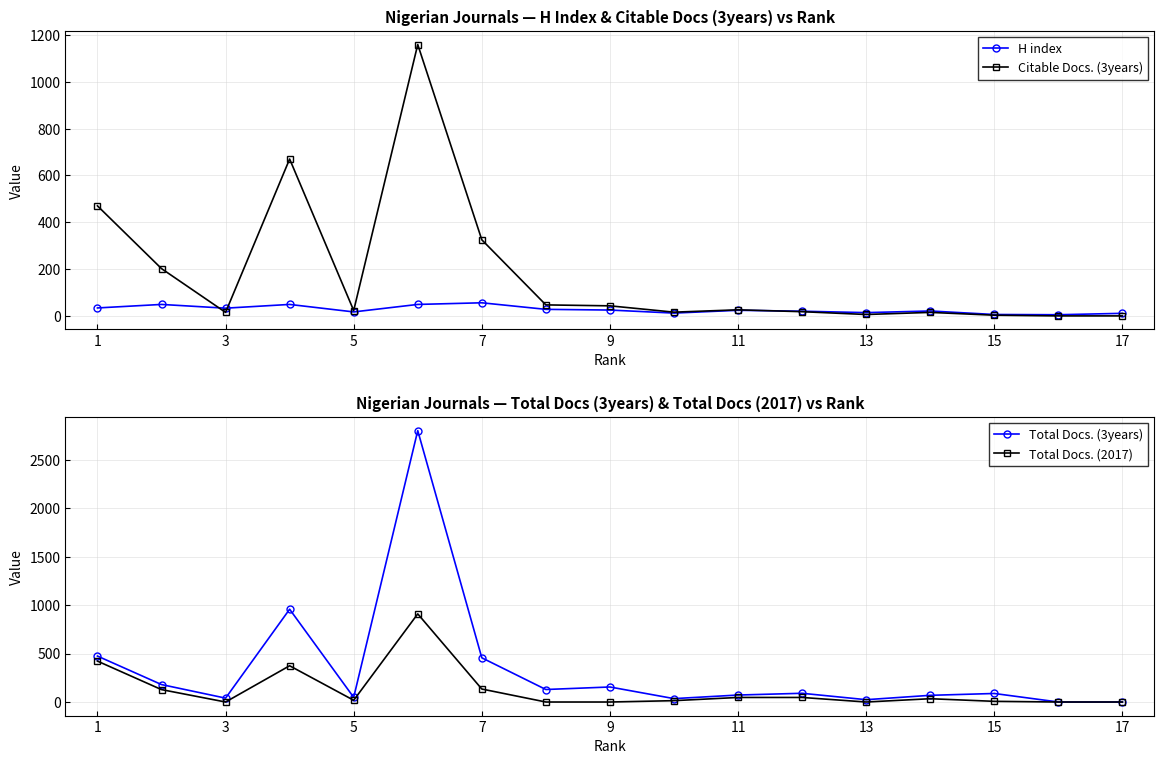

True or false: Citable Docs. (3years) has more than 0 points higher than both neighbors.

True